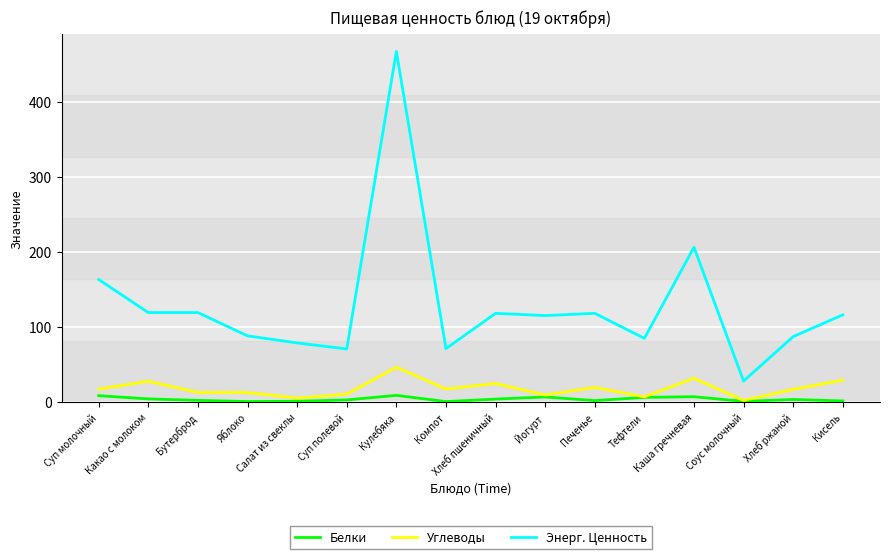

List the series in order of their peak value, highest first.

Энерг. Ценность, Углеводы, Белки